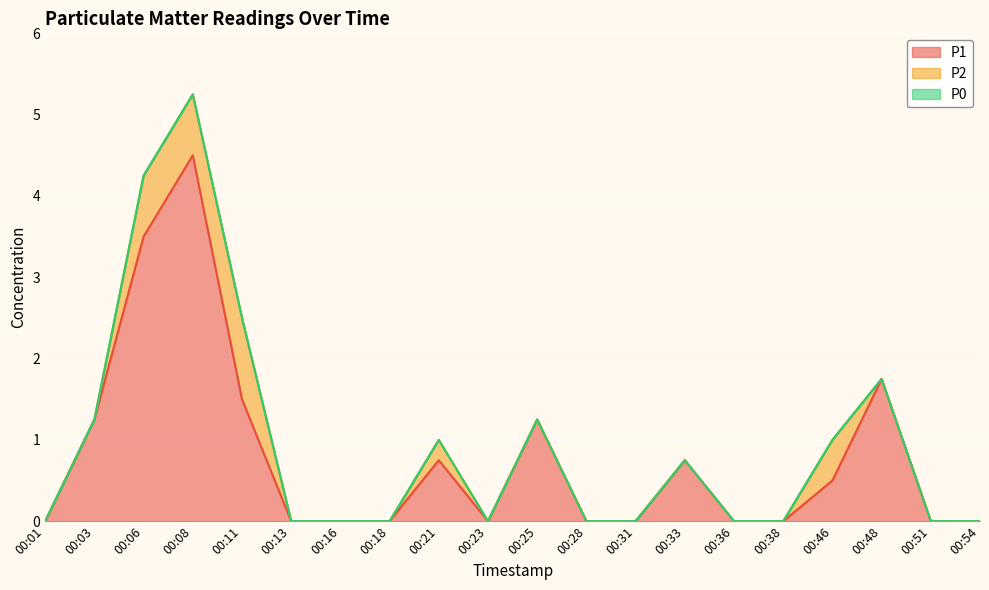

True or false: P0 has more than 0 points higher than both neighbors.

False